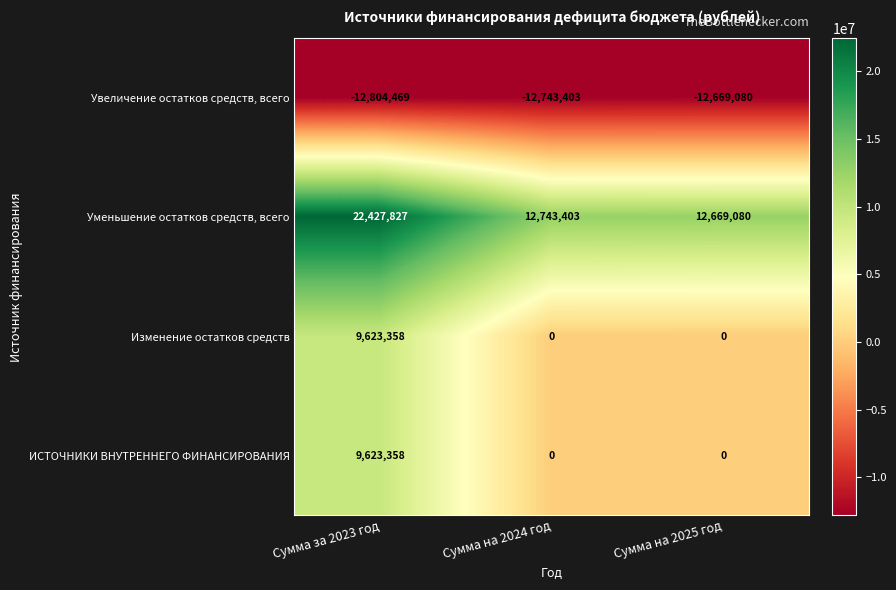

What is the sum of the Увеличение остатков средств, всего values at Сумма за 2023 год and Сумма на 2024 год?

-25547872